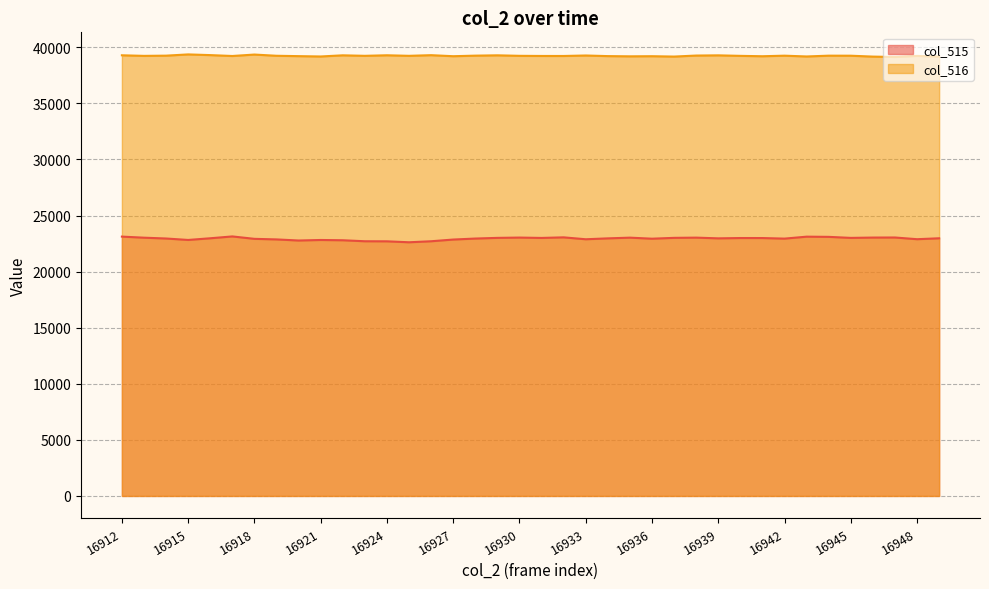

Which series has the largest total across all categories?

col_516